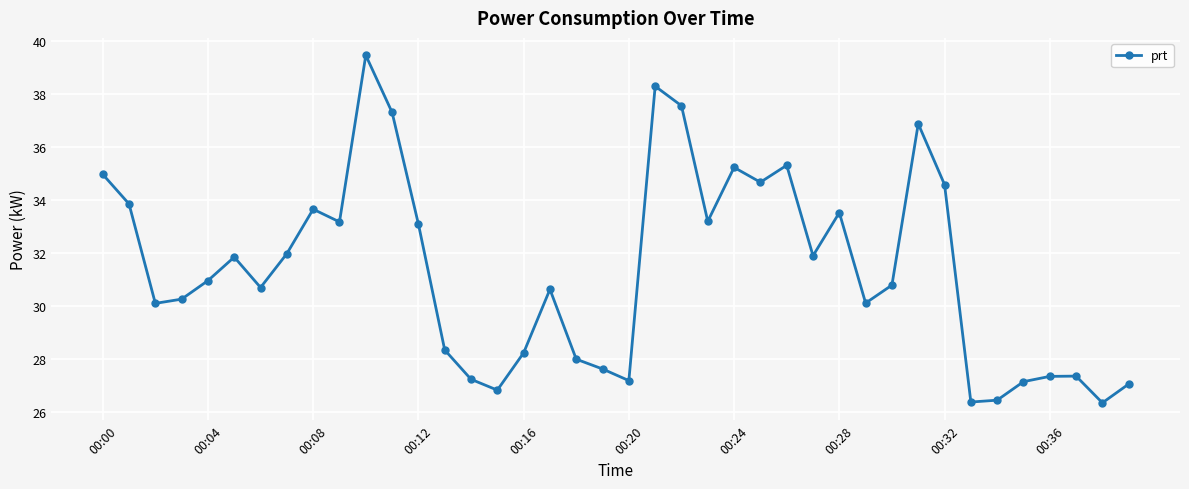

What is the smallest value displayed?

26.3